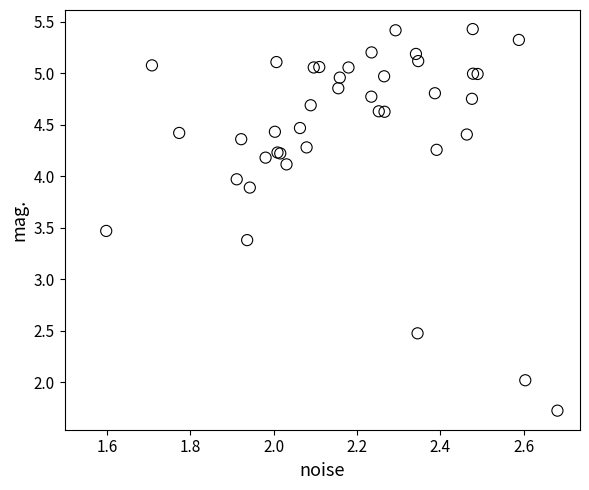

What Y value in the scatter plot is closest to 3?

3.4